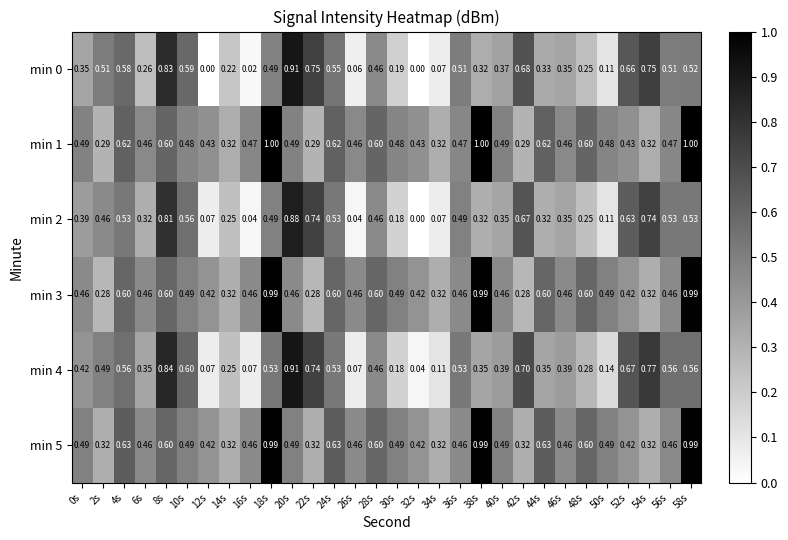

Is the value of min 5 at 58s greater than the value of min 0 at 32s?

Yes